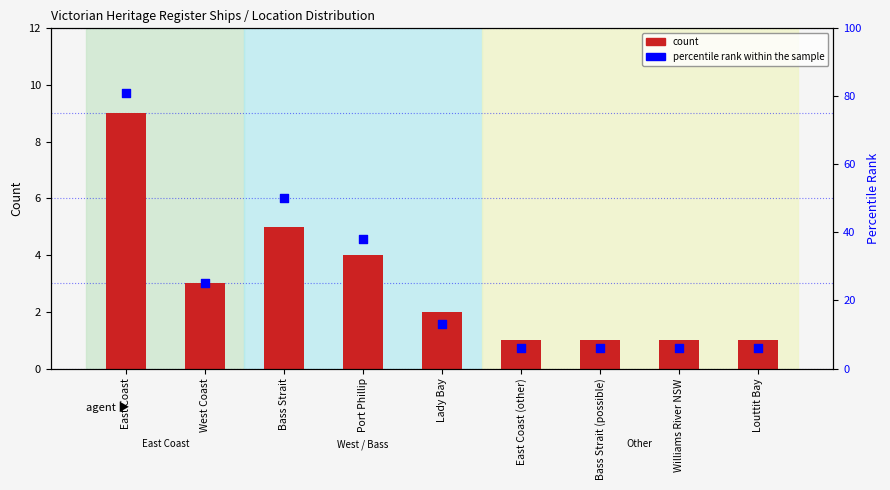

Which series has the largest total across all categories?

percentile rank within the sample